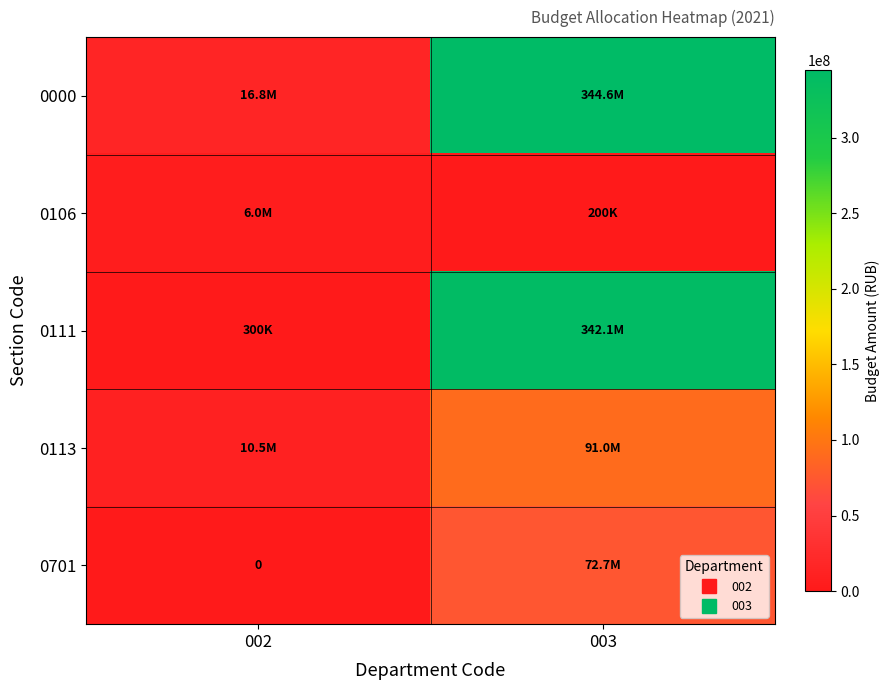

Which series changed the most between 002 and 003?

0111